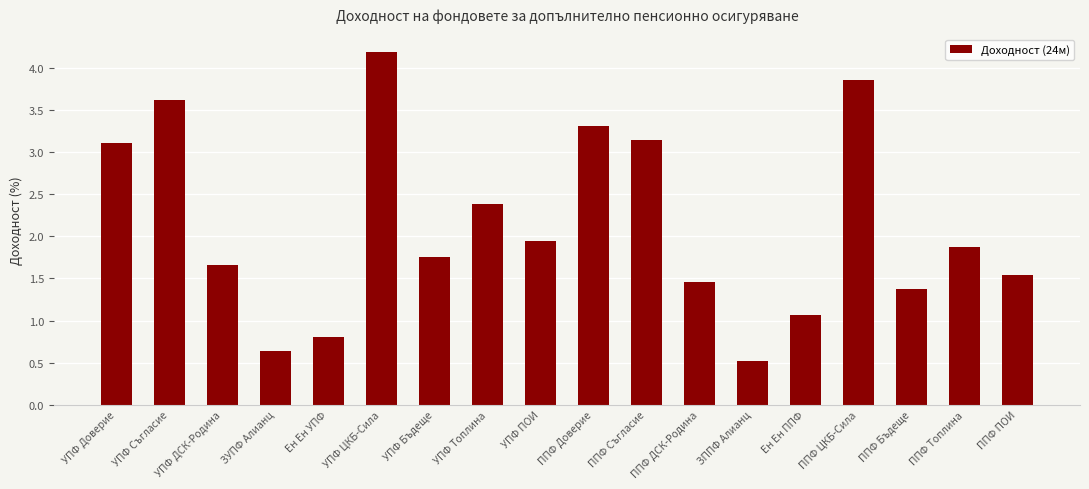

Is it true that the value at Ен Ен УПФ is 0.8?

True